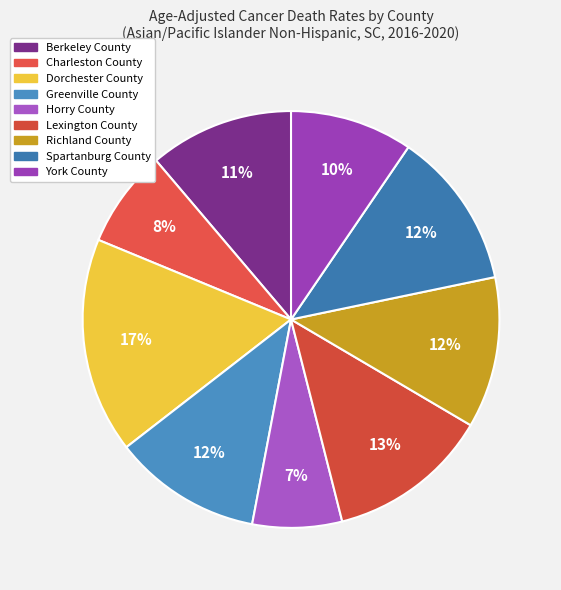

Which slice is the largest?

Dorchester County